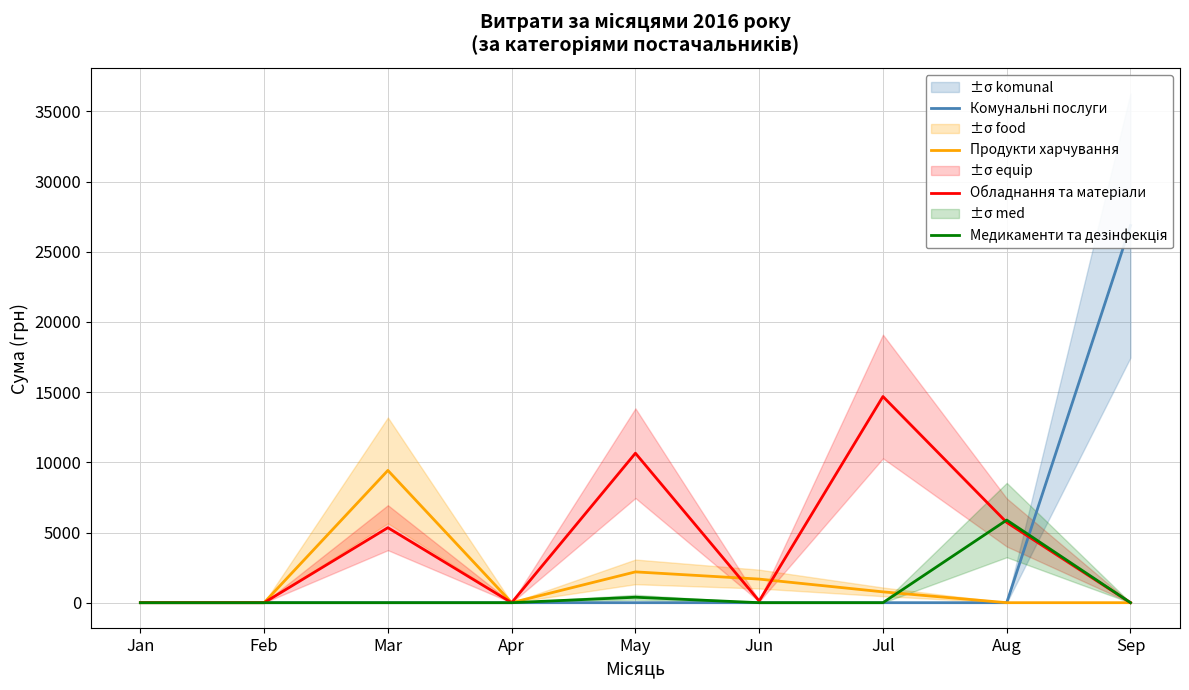

Reading right to left, transcribe all the data shown in this chart.

Комунальні послуги: 26871.8	0.0	0.0	0.0	0.0	0.0	0.0	0.0	0.0
Продукти харчування: 0.0	0.0	772.0	1681.0	2195.0	0.0	9424.0	0.0	0.0
Обладнання та матеріали: 0.0	5717.3	14688.8	120.0	10650.4	0.0	5343.5	0.0	0.0
Медикаменти та дезінфекція: 0.0	5886.4	0.0	0.0	388.0	0.0	0.0	0.0	0.0